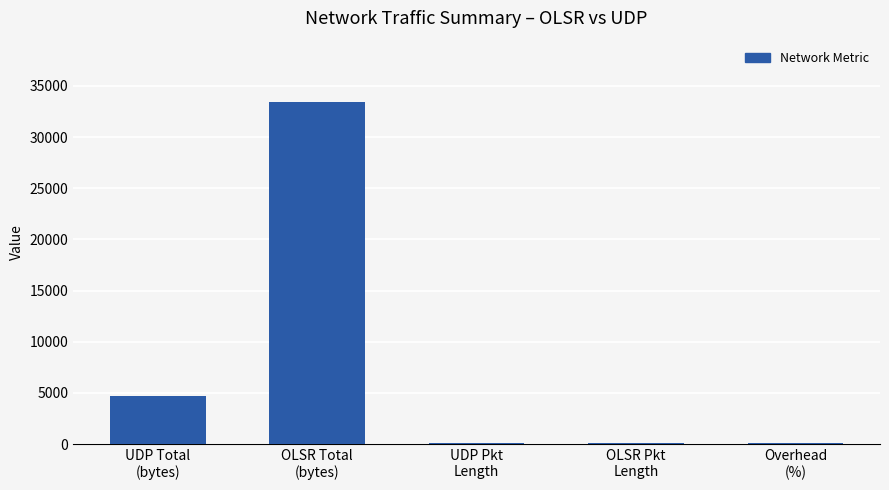

What is the maximum value shown in the chart?

33404.0